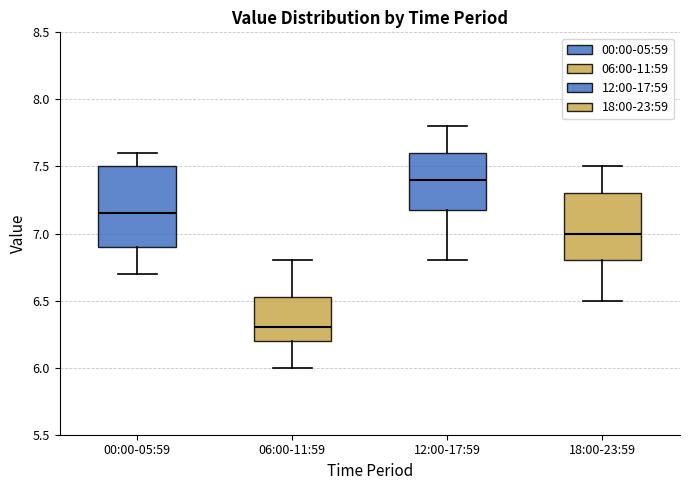

Reading left to right, transcribe this box plot: for each box, give where its median line is, the range the box spans, and where its two whiskers end, as read against the y-axis. The values are not printed on the chart, so give them approximately, as read against the axis.

00:00-05:59: median 7.15, box 6.90 to 7.50, whiskers 6.70 to 7.60
06:00-11:59: median 6.30, box 6.20 to 6.55, whiskers 6.00 to 6.80
12:00-17:59: median 7.40, box 7.20 to 7.60, whiskers 6.80 to 7.80
18:00-23:59: median 7.00, box 6.80 to 7.30, whiskers 6.50 to 7.50